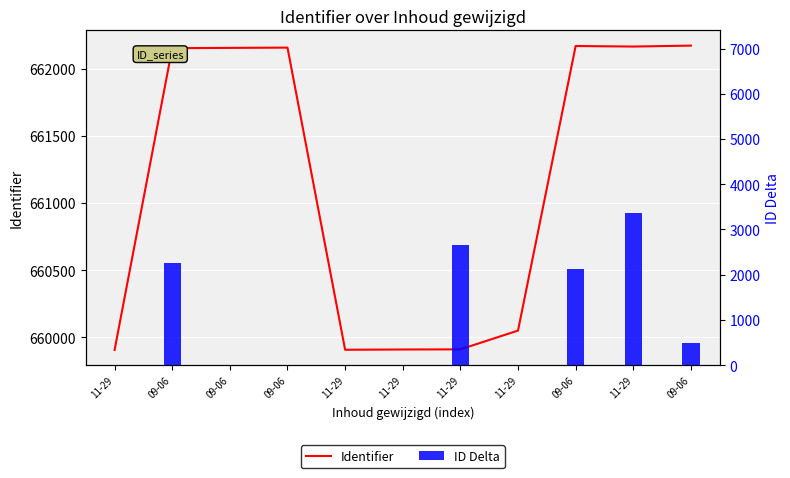

What is the difference between the maximum and minimum values in the ID Delta series?

3364